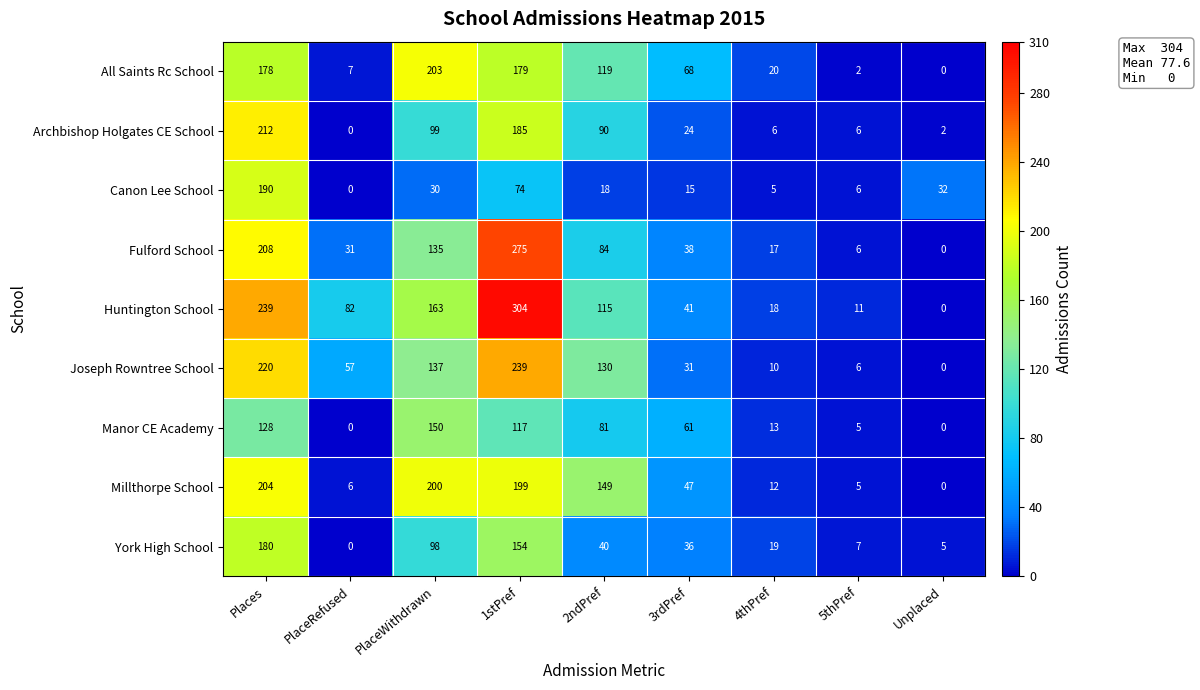

What is the spread (max minus min) of values at 3rdPref?

53